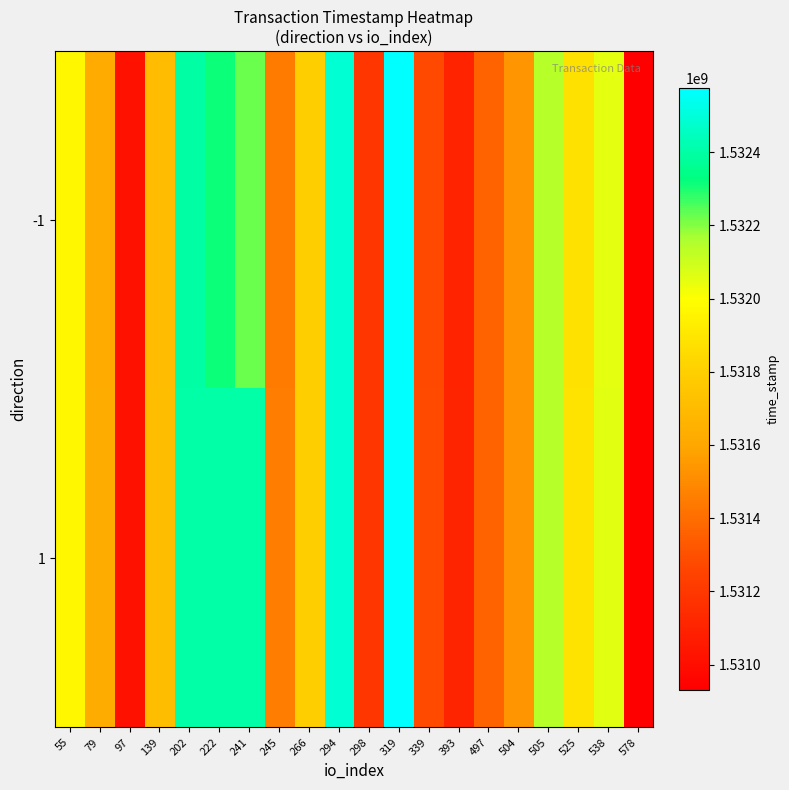

Reading left to right, list all the values displayed in this chart.

-1: 55=1531966552	79=1531622459	97=1531016368	139=1531707325	202=1532398754	222=1532312111	241=1532225984	245=1531448685	266=1531793756	294=1532484972	298=1531189396	319=1532571689	339=1531275660	393=1531103065	497=1531361858	504=1531534516	505=1532139393	525=1531880548	538=1532052930	578=1530930041
1: 55=1531968938	79=1531625212	97=1531018554	139=1531710263	202=1532404816	222=1532404816	241=1532404816	245=1531452042	266=1531796463	294=1532488244	298=1531193324	319=1532574864	339=1531279511	393=1531106857	497=1531365816	504=1531538825	505=1532143416	525=1531884445	538=1532056691	578=1530934018